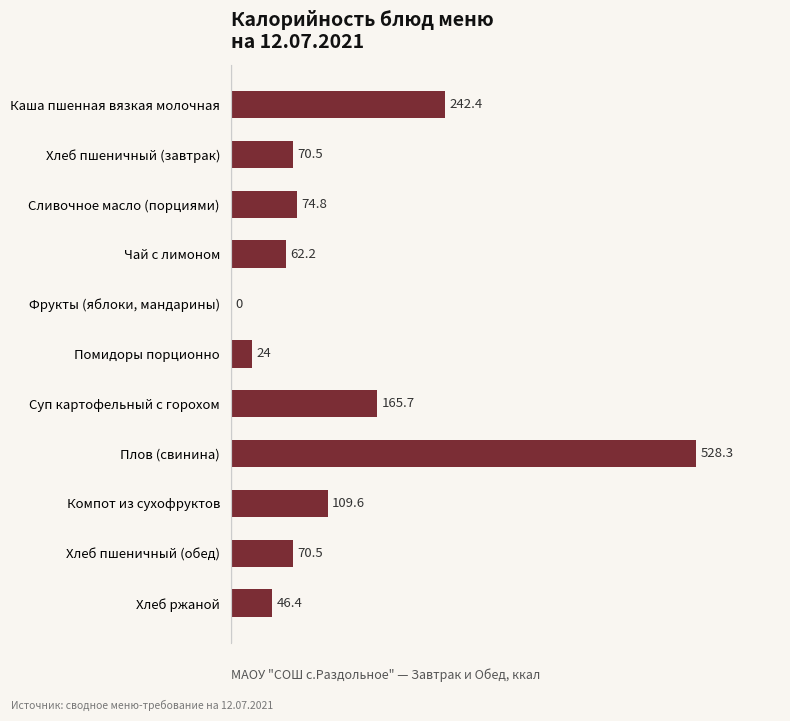

What is the ratio of the value at Каша пшенная вязкая молочная to the value at Компот из сухофруктов?

2.2